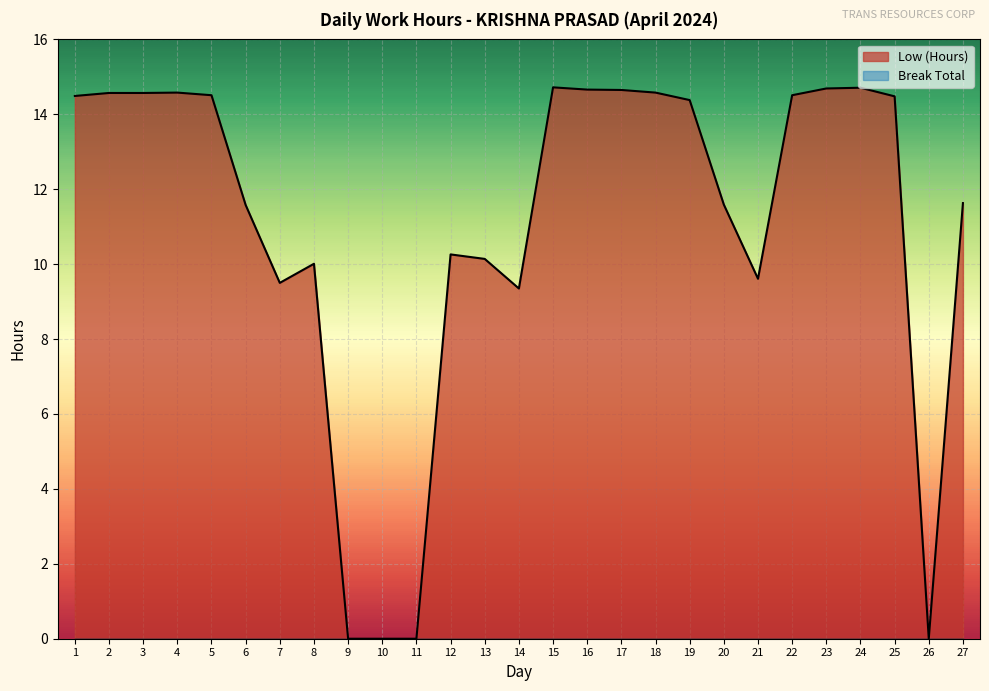

Reading right to left, transcribe all the data shown in this chart.

11.6	0.0	14.5	14.7	14.7	14.5	9.6	11.6	14.4	14.6	14.7	14.7	14.7	9.3	10.1	10.3	0.0	0.0	0.0	10.0	9.5	11.6	14.5	14.6	14.6	14.6	14.5